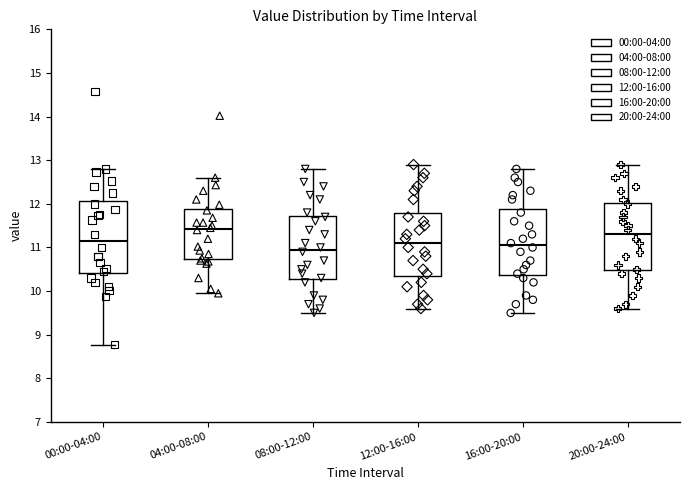

Reading left to right, read every box against the y-axis: the position of its median line, the range the box covers, and the ends of its whiskers. The values are not printed on the chart, so give them approximately, as read against the axis.

00:00-04:00: median 11.2, box 10.4 to 12.1, whiskers 8.8 to 12.8
04:00-08:00: median 11.4, box 10.7 to 11.9, whiskers 10.0 to 12.6
08:00-12:00: median 11.0, box 10.3 to 11.7, whiskers 9.5 to 12.8
12:00-16:00: median 11.1, box 10.4 to 11.8, whiskers 9.6 to 12.9
16:00-20:00: median 11.1, box 10.4 to 11.9, whiskers 9.5 to 12.8
20:00-24:00: median 11.3, box 10.5 to 12.0, whiskers 9.6 to 12.9